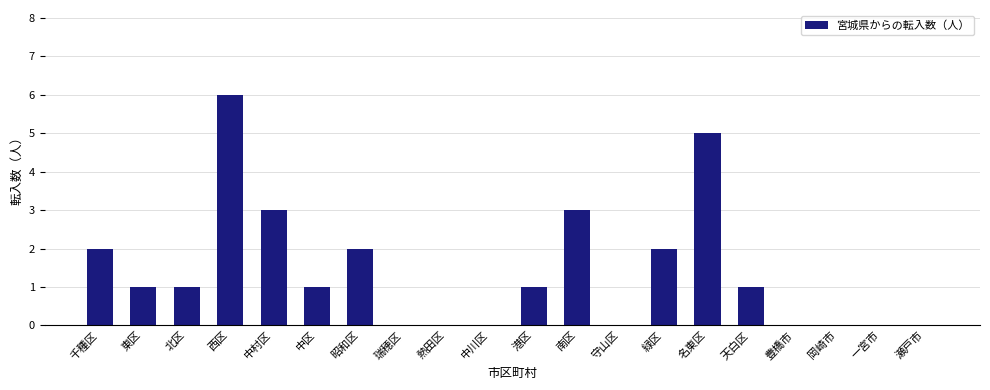

True or false: the data shows 2 at 昭和区.

True